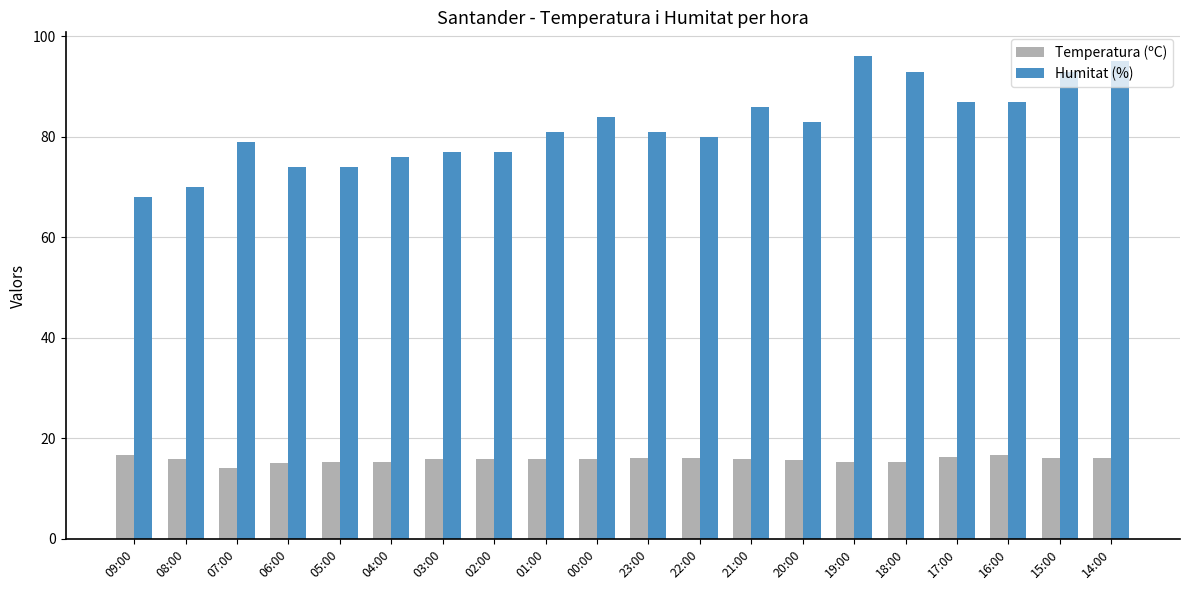

How many groups of bars are there?

20